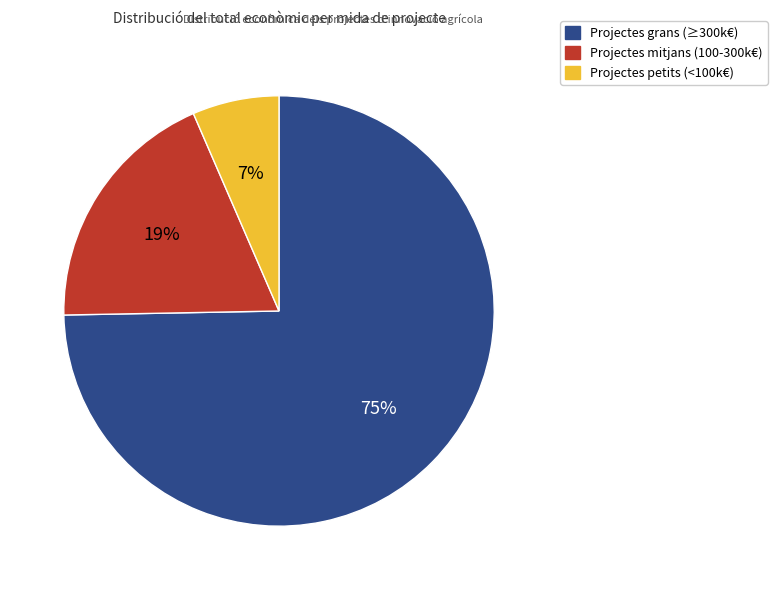

Does any single category account for the majority?

Yes